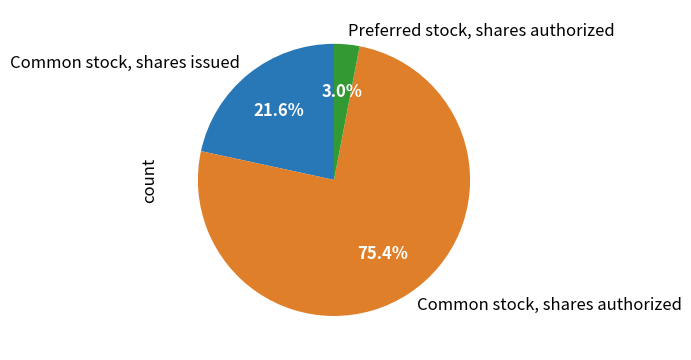

How many segments does this pie chart have?

3